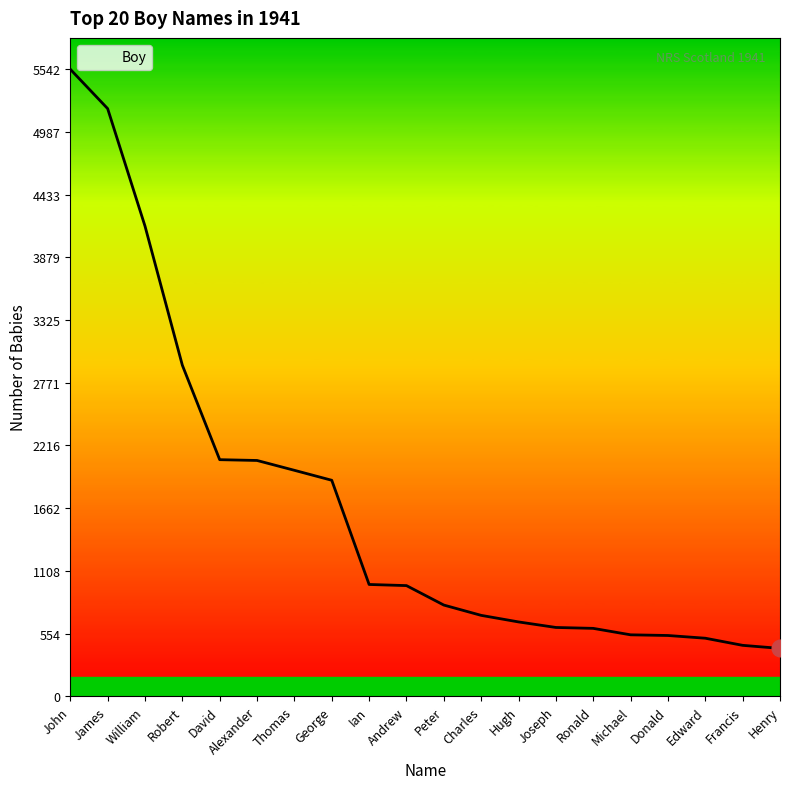

What is the difference between the values at Robert and Edward?

2413